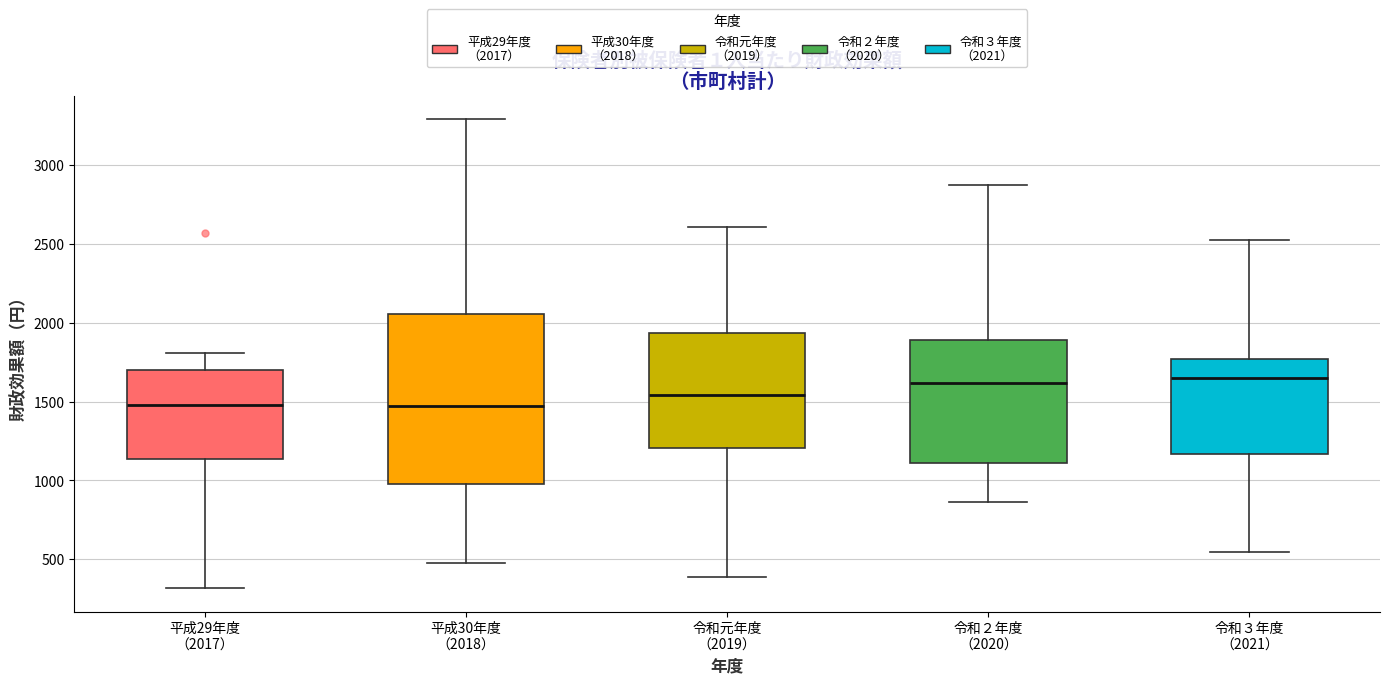

Comparing the boxes themselves (not the whiskers), which one is the tallest?

平成30年度 （2018）